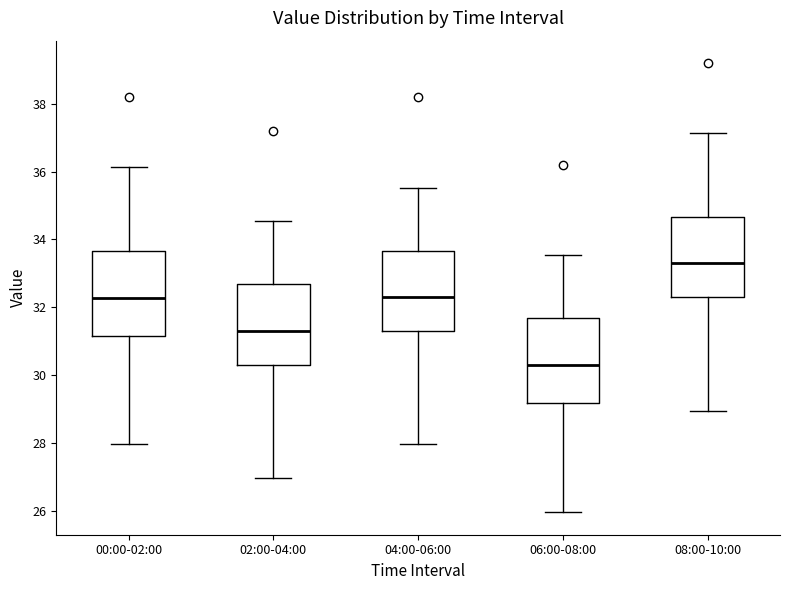

Which box has the highest median line?

08:00-10:00